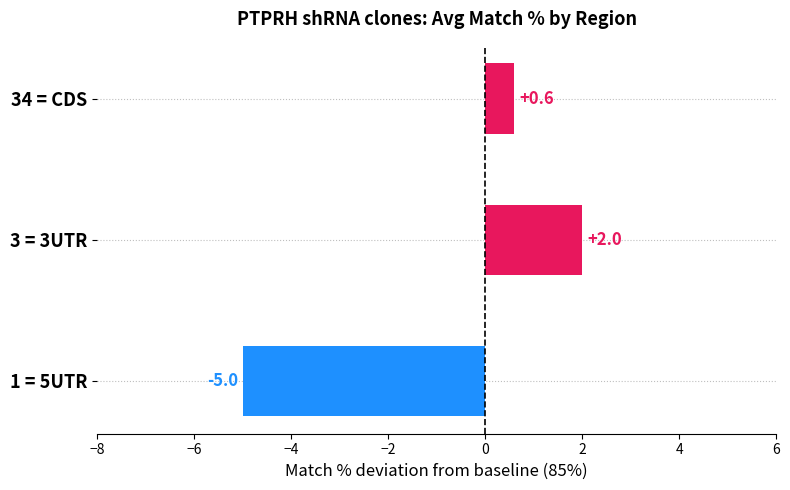

Reading bottom to top, what are all the values shown in this chart?

-5.0	2.0	0.6